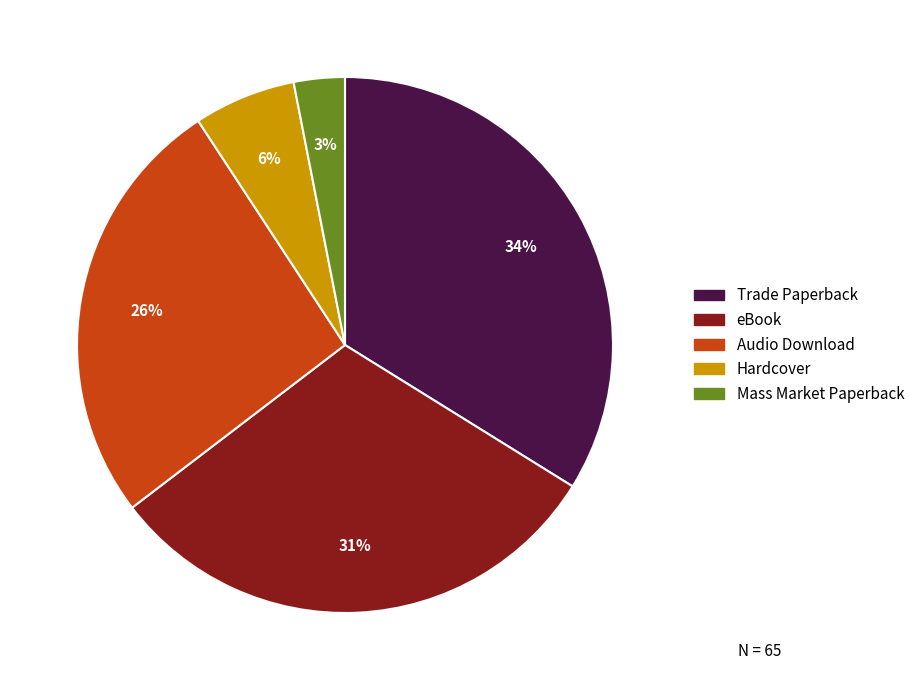

What is the smallest slice in the pie chart?

Mass Market Paperback